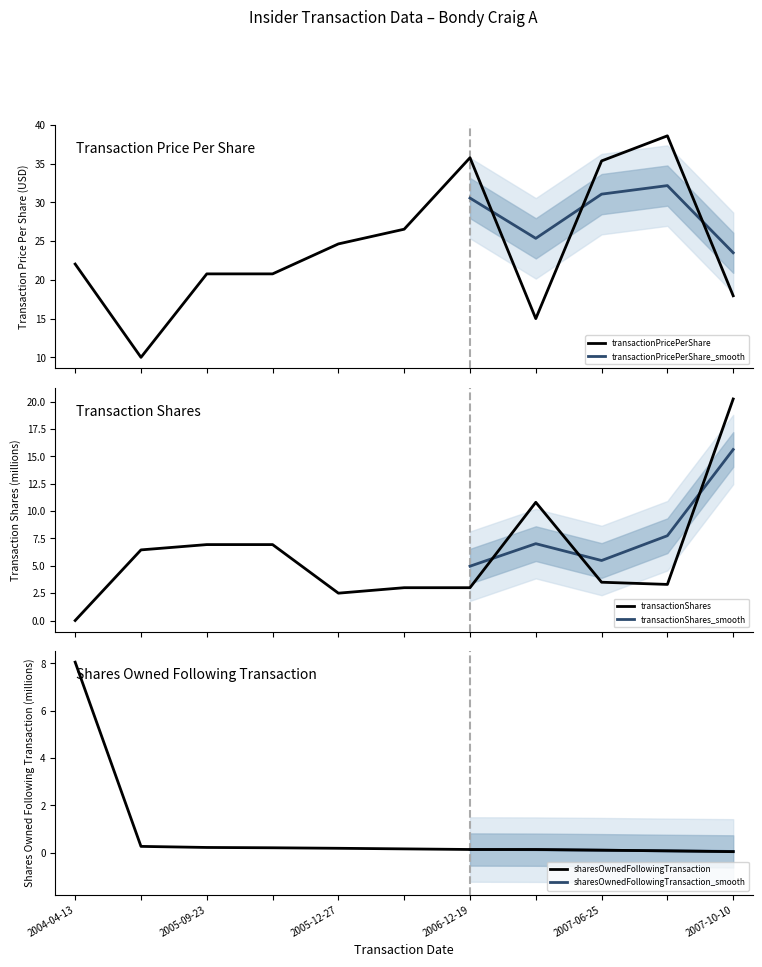

How many categories are shown in the chart?

11